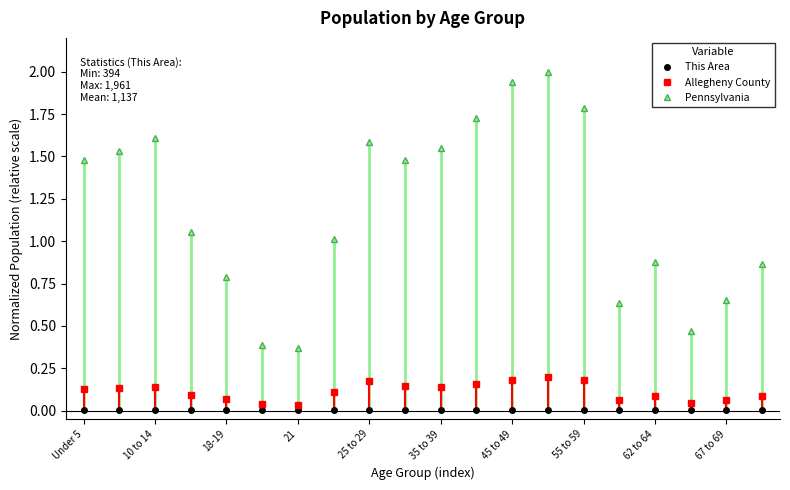

Which series has the largest range (max minus min)?

Pennsylvania